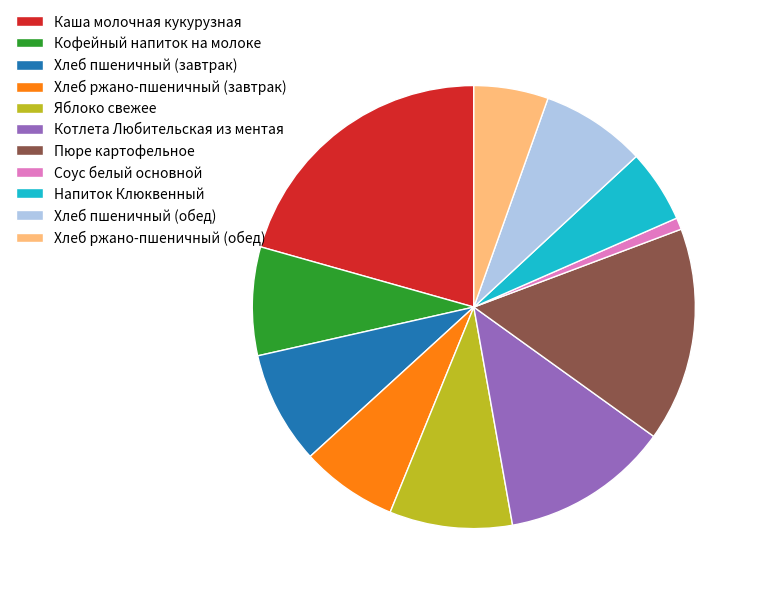

Between Пюре картофельное and Хлеб пшеничный (завтрак), which is larger?

Пюре картофельное